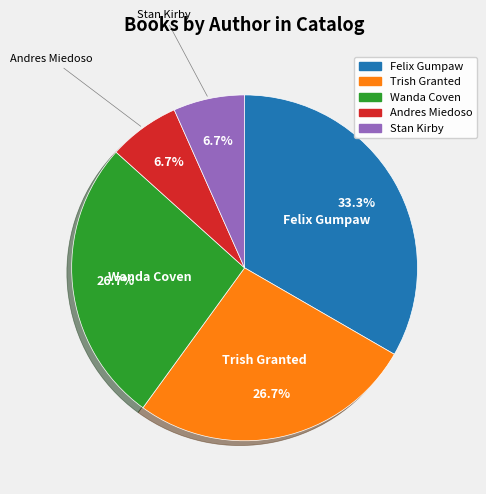

To the nearest percent, what percentage of the pie is Trish Granted?

27%